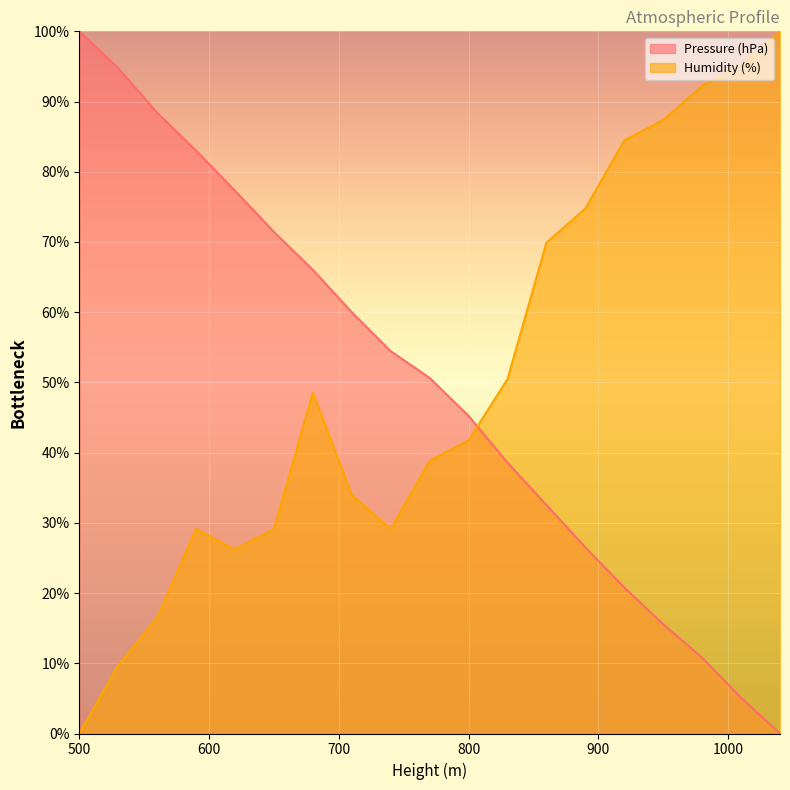

What is the sum of all Humidity (%) values?

957.3